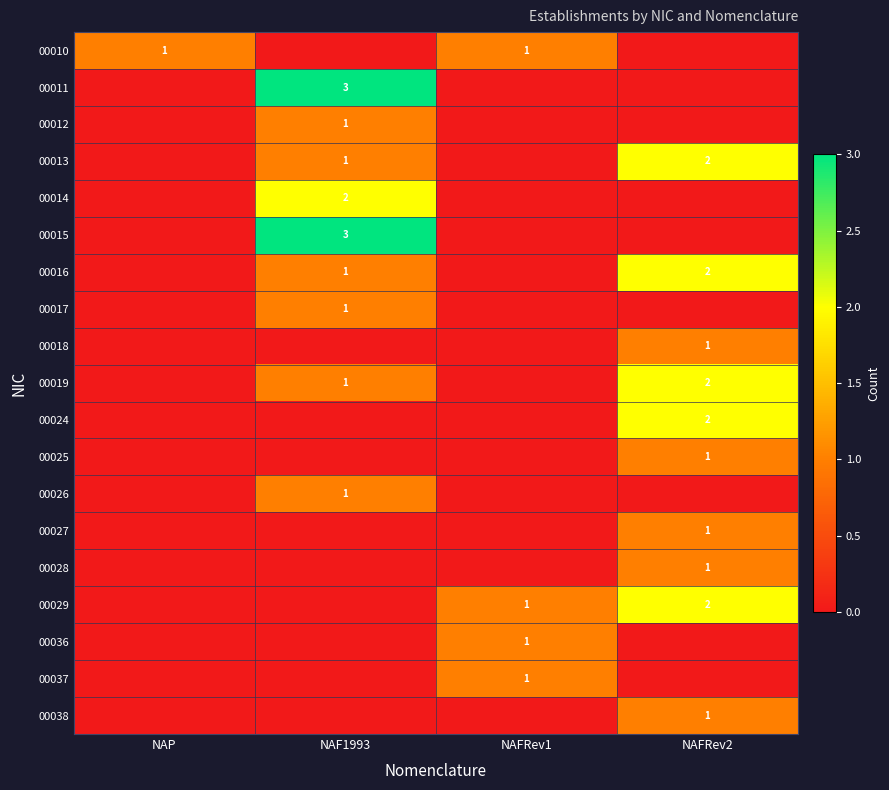

Between NAF1993 and NAFRev1, which series saw the biggest shift?

00011